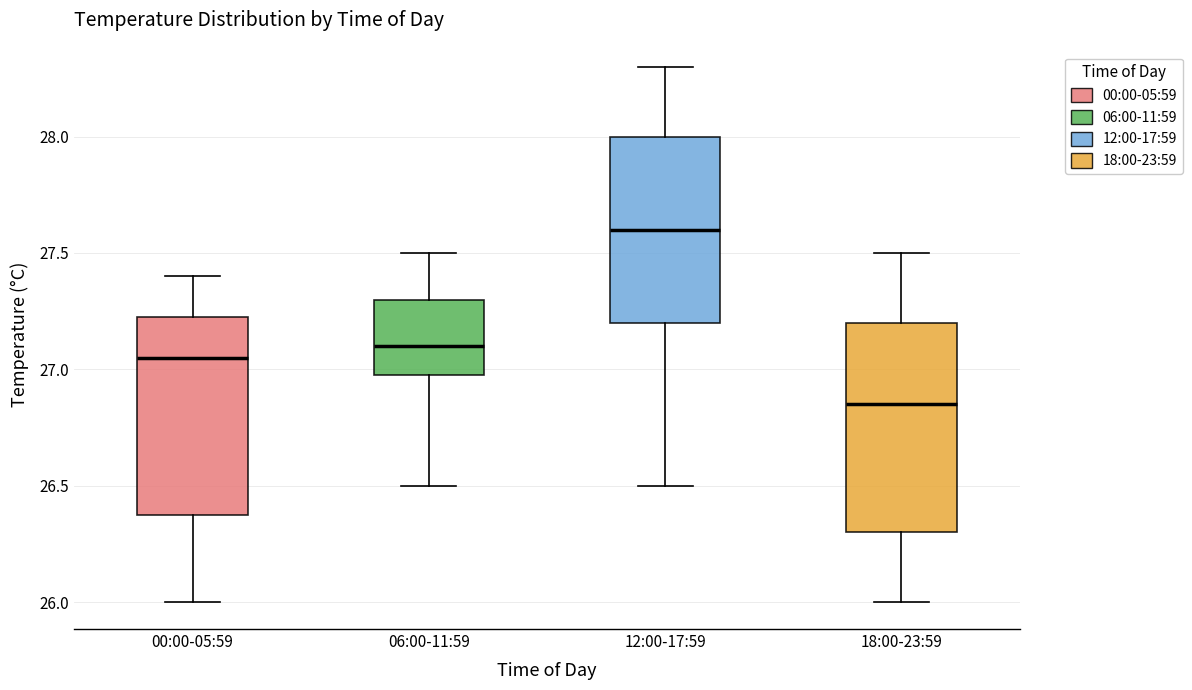

Reading left to right, transcribe this box plot: for each box, give where its median line is, the range the box spans, and where its two whiskers end, as read against the y-axis. The values are not printed on the chart, so give them approximately, as read against the axis.

00:00-05:59: median 27.05, box 26.40 to 27.25, whiskers 26.00 to 27.40
06:00-11:59: median 27.10, box 27.00 to 27.30, whiskers 26.50 to 27.50
12:00-17:59: median 27.60, box 27.20 to 28.00, whiskers 26.50 to 28.30
18:00-23:59: median 26.85, box 26.30 to 27.20, whiskers 26.00 to 27.50